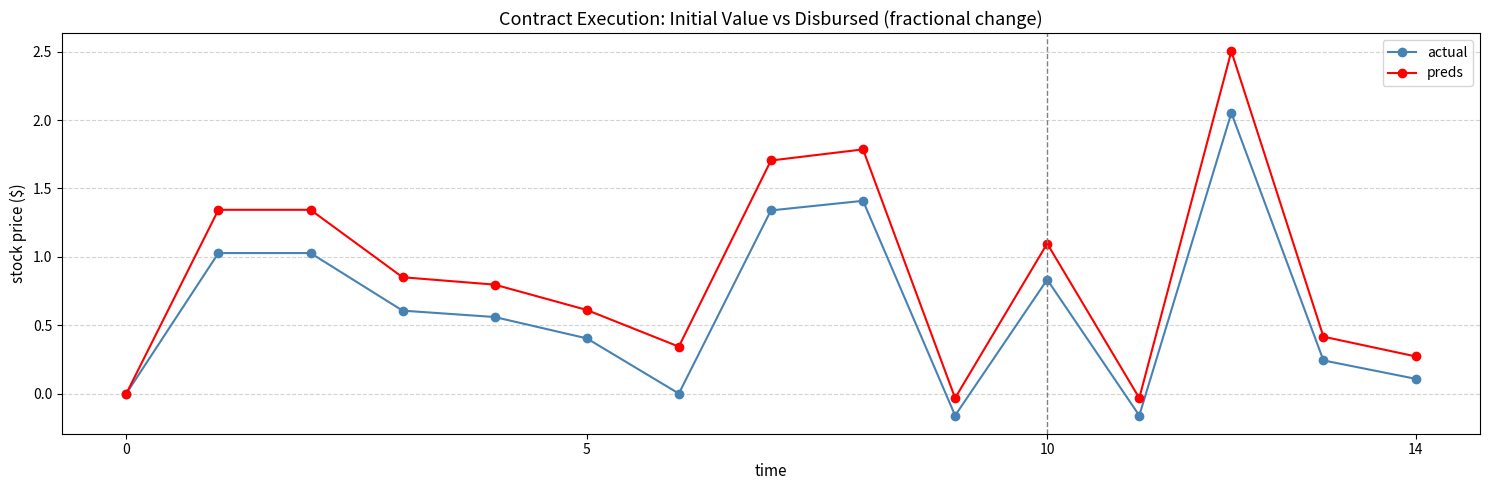

Which series has the largest total across all categories?

preds